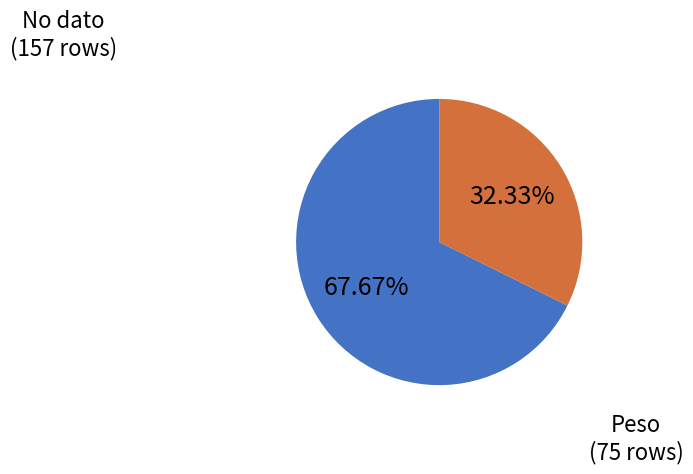

Is there a majority slice in this chart?

Yes